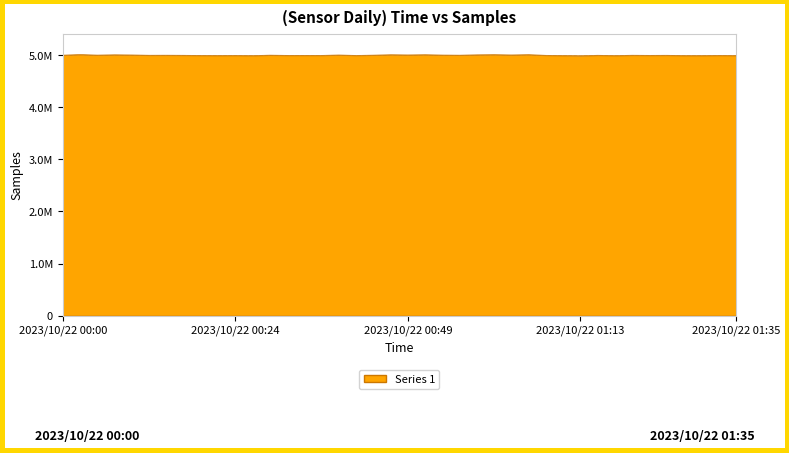

List the labels in order of value, smallest first.

2023/10/22 01:13, 2023/10/22 00:27, 2023/10/22 01:18, 2023/10/22 01:28, 2023/10/22 01:30, 2023/10/22 01:11, 2023/10/22 01:35, 2023/10/22 00:22, 2023/10/22 00:20, 2023/10/22 00:24, 2023/10/22 00:41, 2023/10/22 01:32, 2023/10/22 00:37, 2023/10/22 00:32, 2023/10/22 00:34, 2023/10/22 01:23, 2023/10/22 01:08, 2023/10/22 00:17, 2023/10/22 01:25, 2023/10/22 01:15, 2023/10/22 00:12, 2023/10/22 01:20, 2023/10/22 00:15, 2023/10/22 00:56, 2023/10/22 00:29, 2023/10/22 00:00, 2023/10/22 00:44, 2023/10/22 00:05, 2023/10/22 00:54, 2023/10/22 00:39, 2023/10/22 00:10, 2023/10/22 01:03, 2023/10/22 00:49, 2023/10/22 00:58, 2023/10/22 00:07, 2023/10/22 00:46, 2023/10/22 00:51, 2023/10/22 01:06, 2023/10/22 01:01, 2023/10/22 00:03